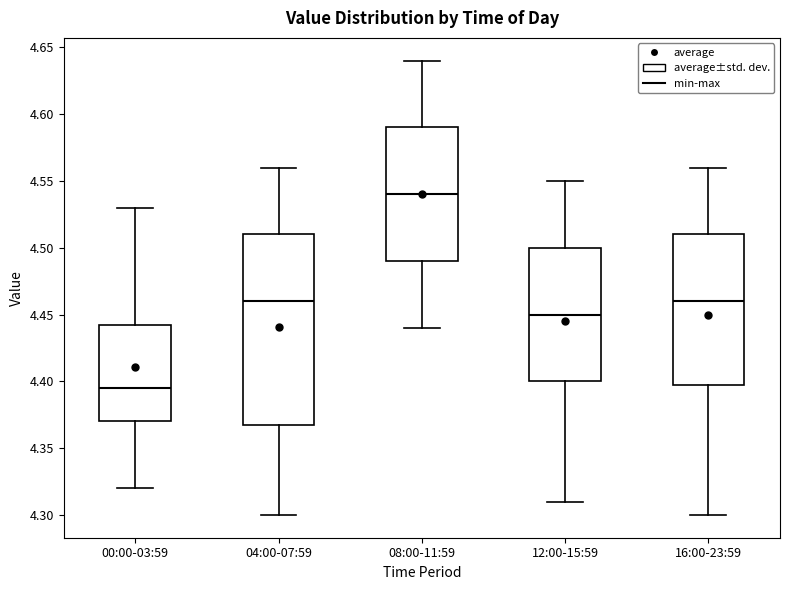

Reading left to right, read every box against the y-axis: the position of its median line, the range the box covers, and the ends of its whiskers. The values are not printed on the chart, so give them approximately, as read against the axis.

00:00-03:59: median 4.395, box 4.370 to 4.445, whiskers 4.320 to 4.530
04:00-07:59: median 4.460, box 4.370 to 4.510, whiskers 4.300 to 4.560
08:00-11:59: median 4.540, box 4.490 to 4.590, whiskers 4.440 to 4.640
12:00-15:59: median 4.450, box 4.400 to 4.500, whiskers 4.310 to 4.550
16:00-23:59: median 4.460, box 4.400 to 4.510, whiskers 4.300 to 4.560